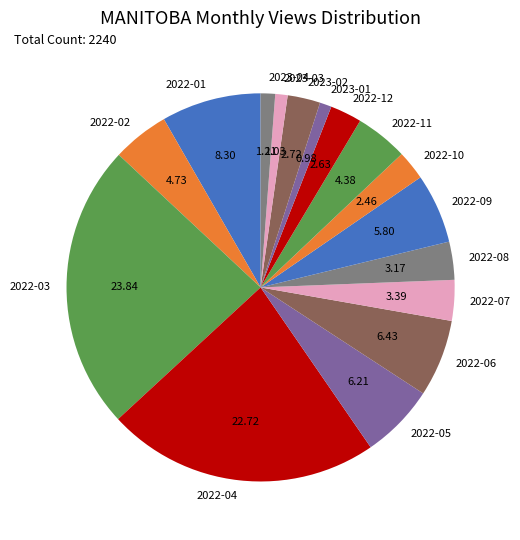

Is there a majority slice in this chart?

No